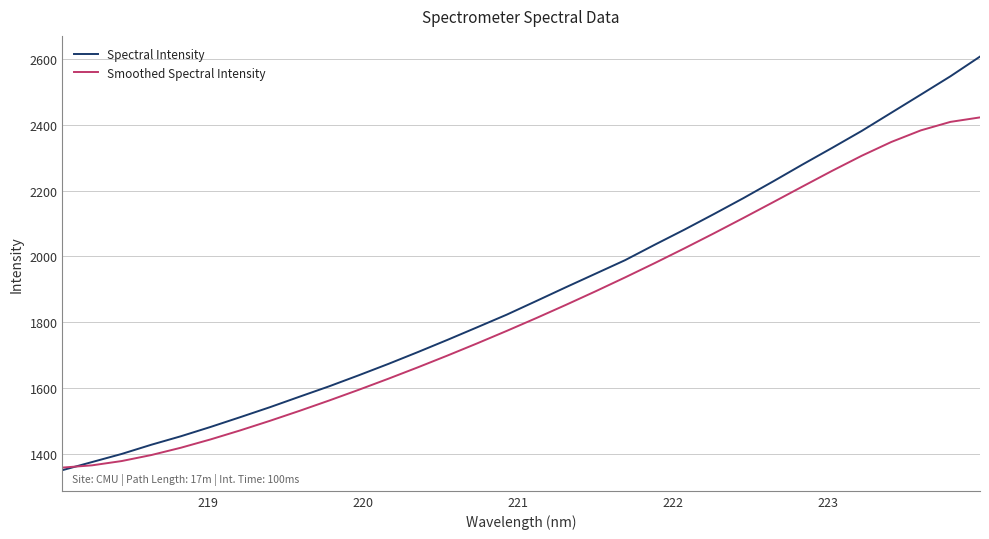

Which series has the largest range (max minus min)?

Spectral Intensity